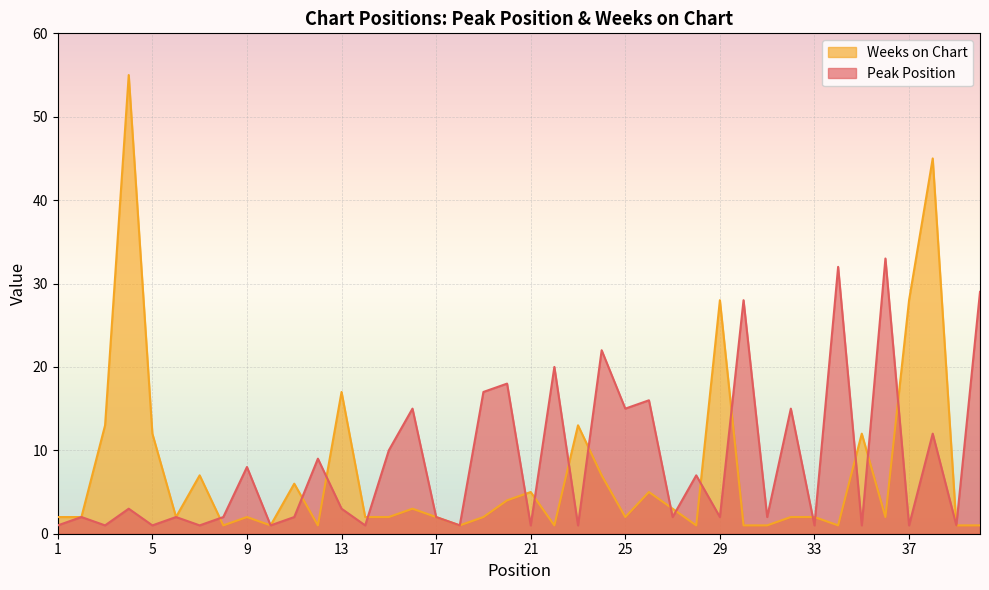

Which series ends up on top after the final intersection of Peak Position and Weeks on Chart?

Weeks on Chart